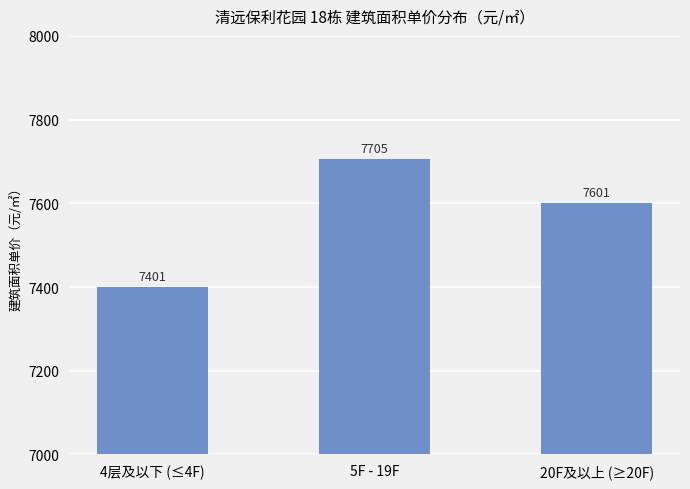

The chart shows a value of 7705.3 at 5F - 19F. True or false?

True